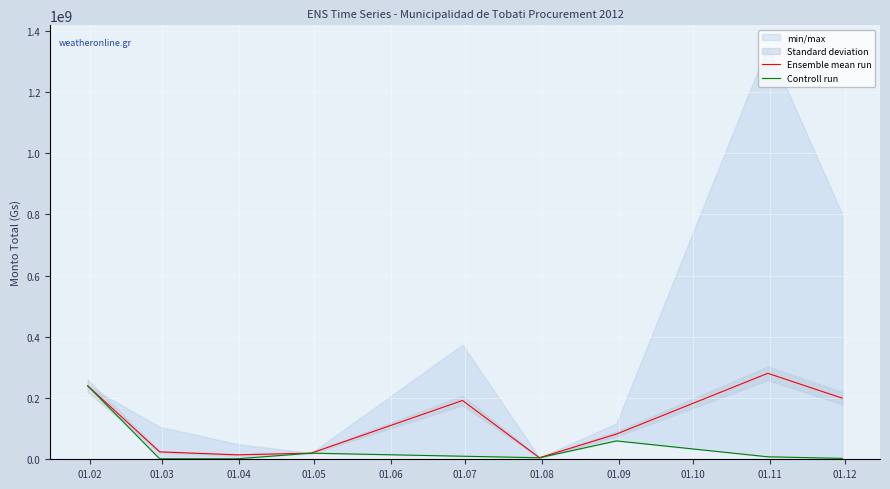

True or false: Ensemble mean run and Controll run cross at least once.

False